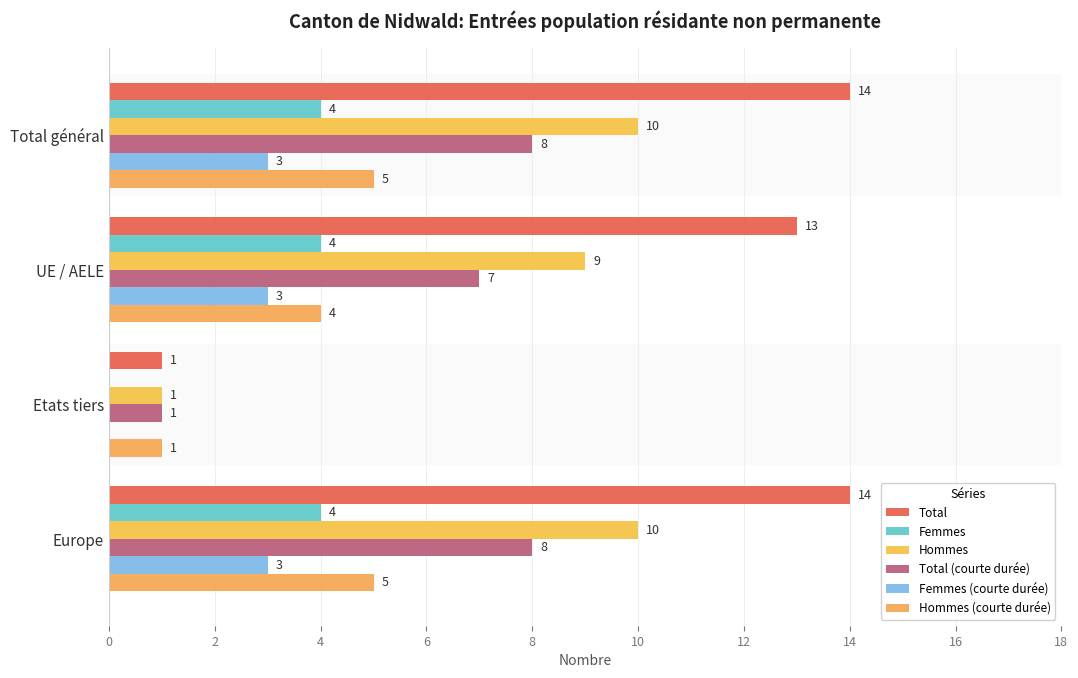

What is the sum of all Femmes values?

12